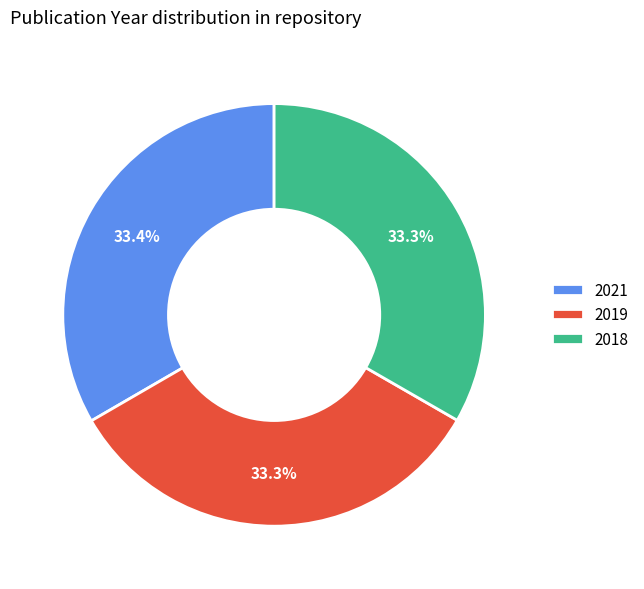

How much of the chart is everything except 2018?

66.7%